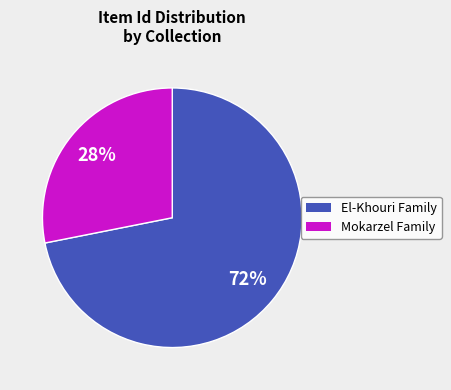

To the nearest percent, what is the difference between the largest and smallest slice percentages?

44%